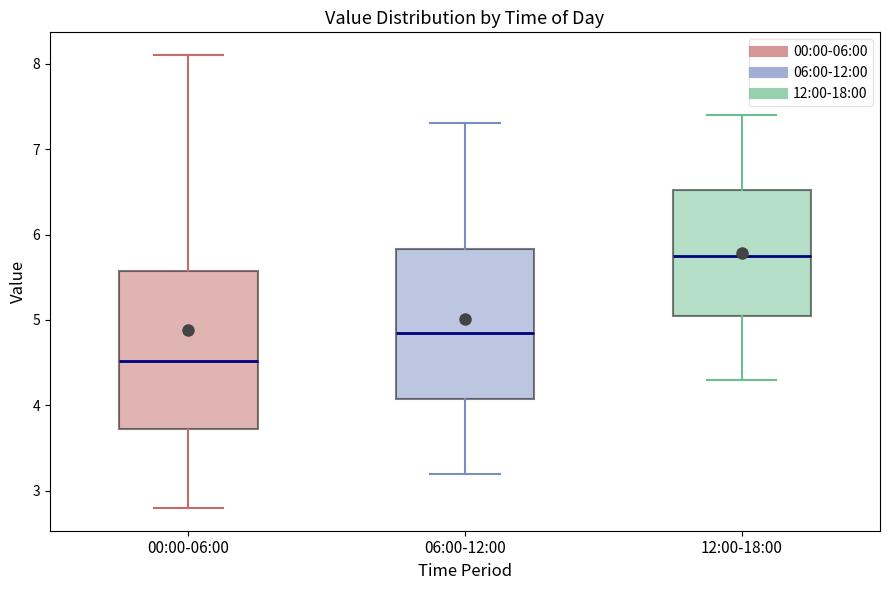

Reading left to right, transcribe this box plot: for each box, give where its median line is, the range the box spans, and where its two whiskers end, as read against the y-axis. The values are not printed on the chart, so give them approximately, as read against the axis.

00:00-06:00: median 4.5, box 3.7 to 5.6, whiskers 2.8 to 8.1
06:00-12:00: median 4.9, box 4.1 to 5.8, whiskers 3.2 to 7.3
12:00-18:00: median 5.8, box 5.1 to 6.5, whiskers 4.3 to 7.4